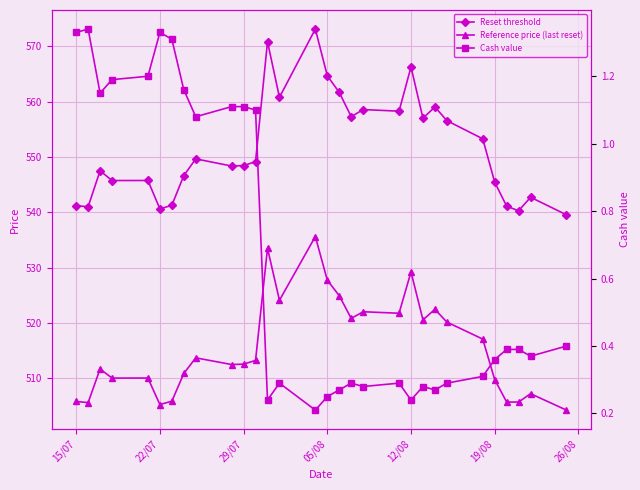

What is the value of the Reset threshold point at the 3rd from the left?

547.5